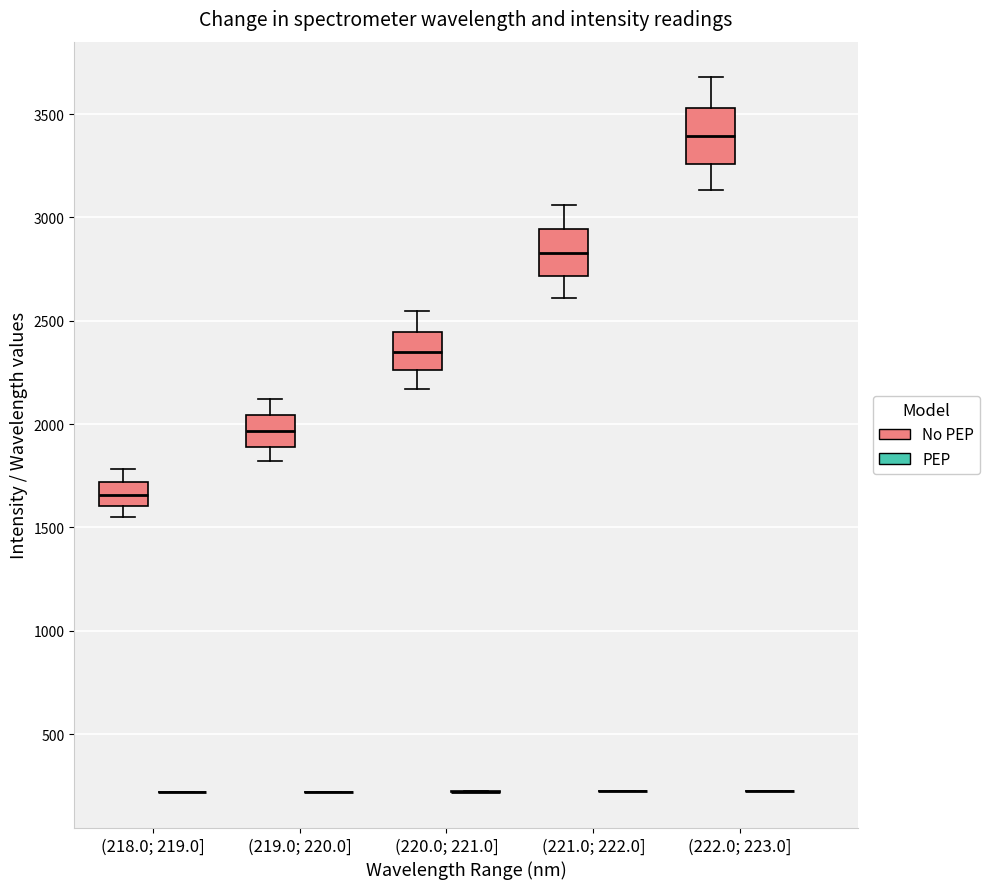

Reading left to right, read every box against the y-axis: the position of its median line, the range the box covers, and the ends of its whiskers. The values are not printed on the chart, so give them approximately, as read against the axis.

(218.0; 219.0] (No PEP): median 1650, box 1600 to 1700, whiskers 1550 to 1800
(218.0; 219.0] (PEP): box collapsed to a line at 200, whiskers 200 to 200
(219.0; 220.0] (No PEP): median 1950, box 1900 to 2050, whiskers 1800 to 2100
(219.0; 220.0] (PEP): box collapsed to a line at 200, whiskers 200 to 200
(220.0; 221.0] (No PEP): median 2350, box 2250 to 2450, whiskers 2150 to 2550
(220.0; 221.0] (PEP): box collapsed to a line at 200, whiskers 200 to 200
(221.0; 222.0] (No PEP): median 2850, box 2700 to 2950, whiskers 2600 to 3050
(221.0; 222.0] (PEP): box collapsed to a line at 200, whiskers 200 to 200
(222.0; 223.0] (No PEP): median 3400, box 3250 to 3550, whiskers 3150 to 3700
(222.0; 223.0] (PEP): box collapsed to a line at 200, whiskers 200 to 250